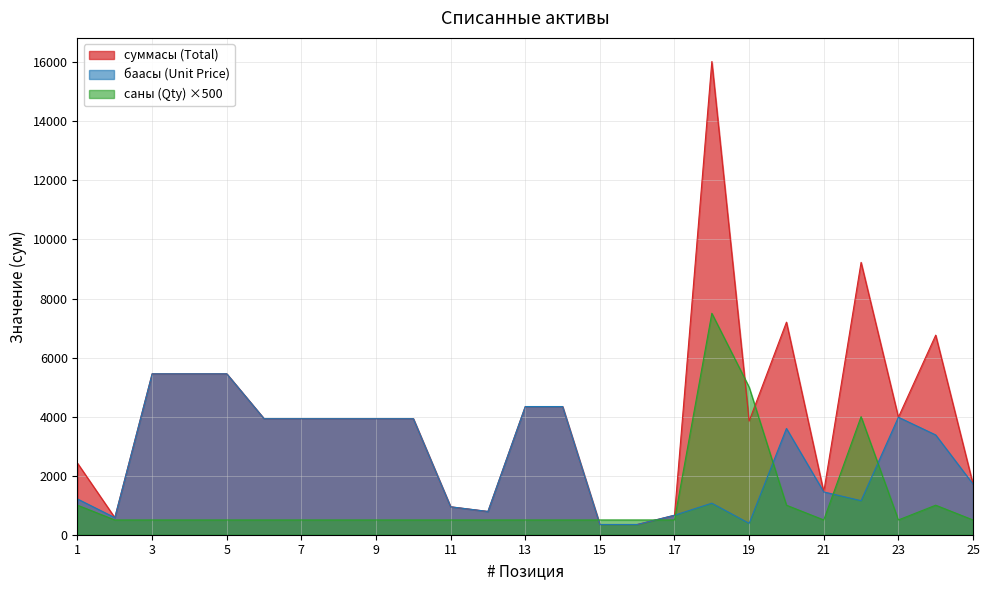

What is the difference between the баасы (Unit Price) values at 10 and 2?

3351.6